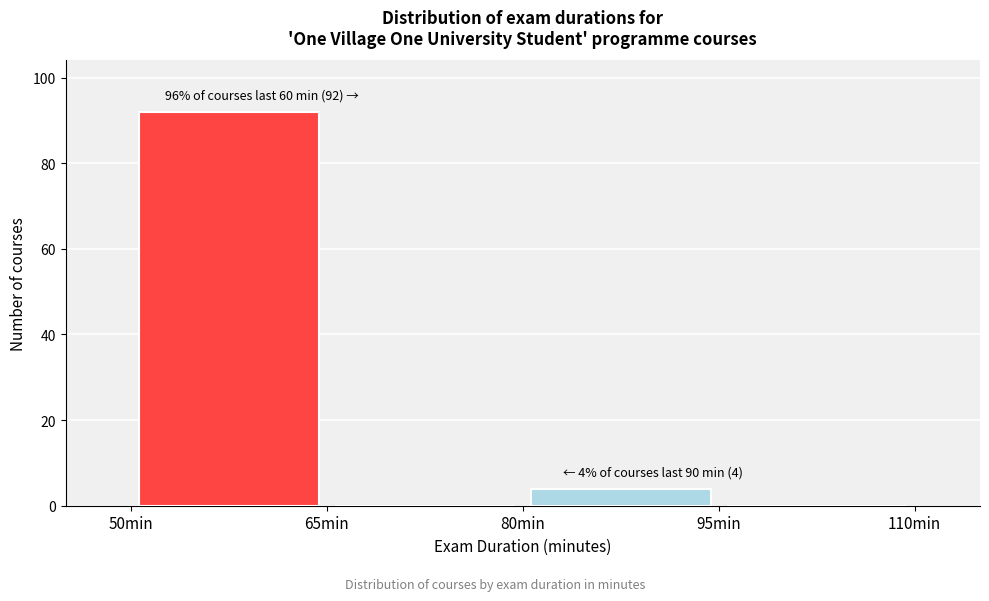

Over which range of the x-axis is the bar tallest?

50 to 65